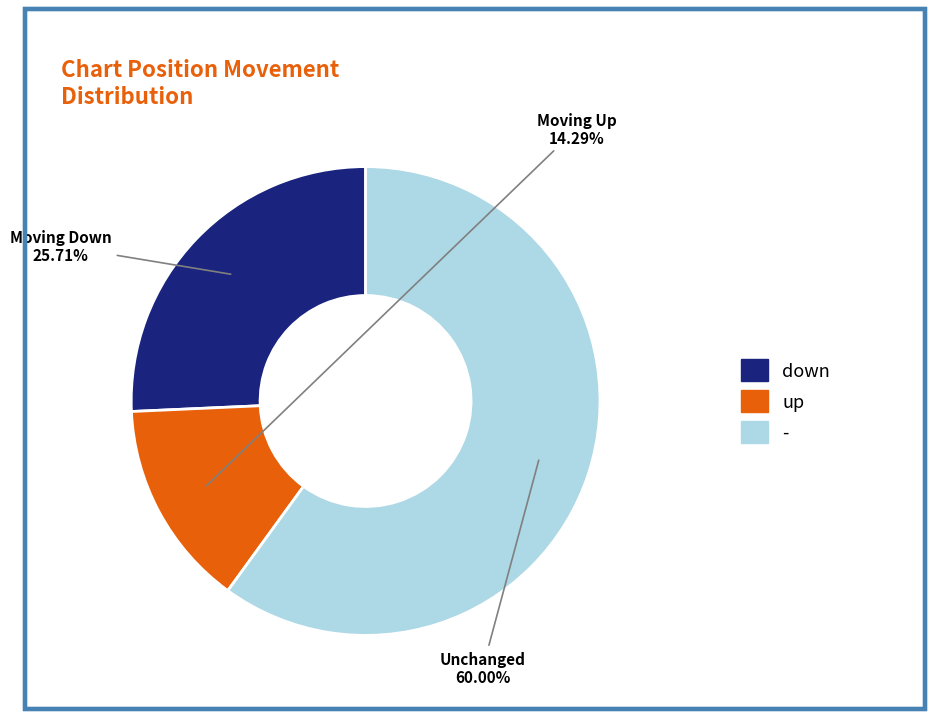

To the nearest percent, what portion does down represent?

26%